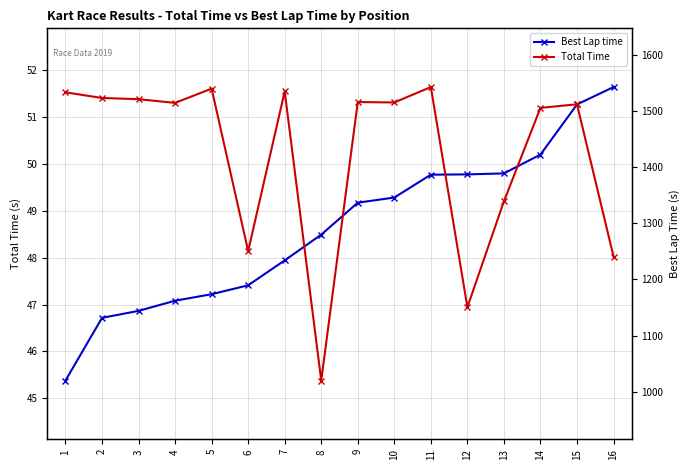

How many lines are shown in the chart?

2